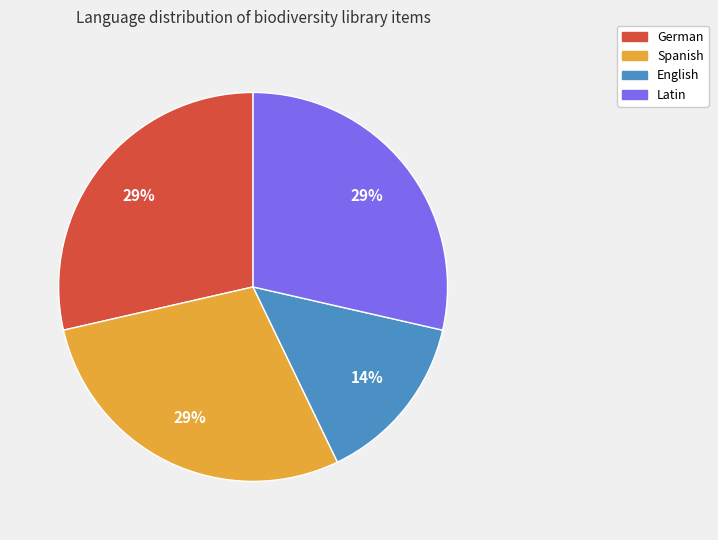

To the nearest percent, what is the average slice percentage?

25%